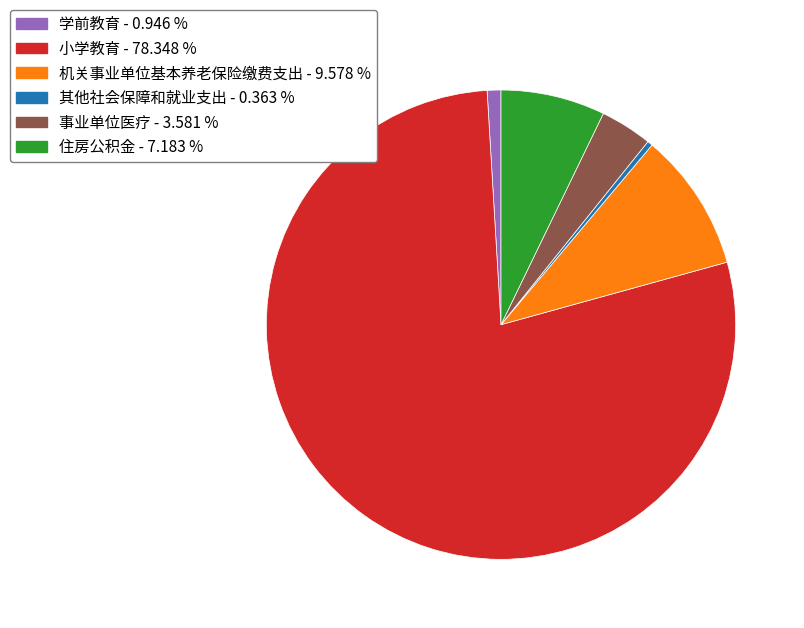

What is the ratio of the value at 学前教育 to the value at 住房公积金?

0.1